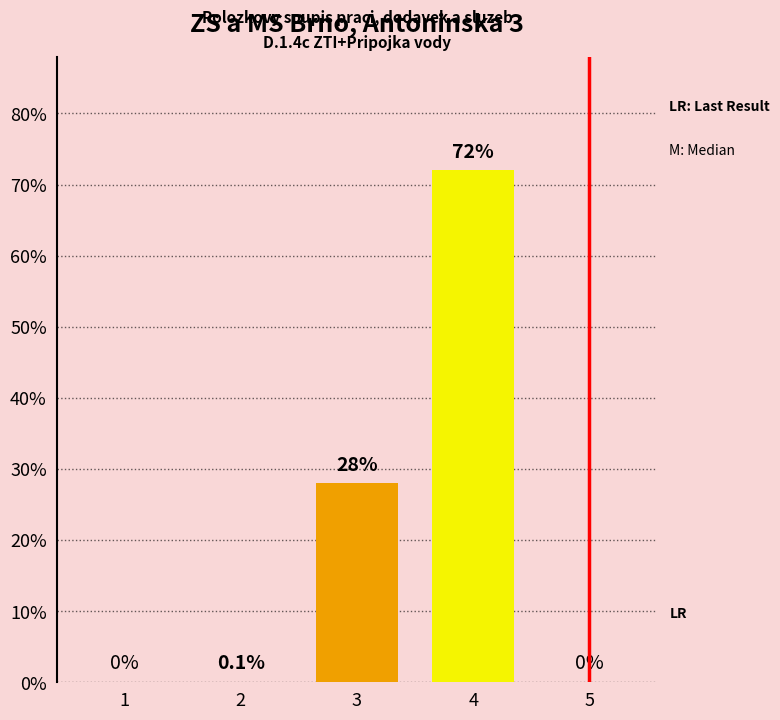

What is the greatest value displayed?

72.0